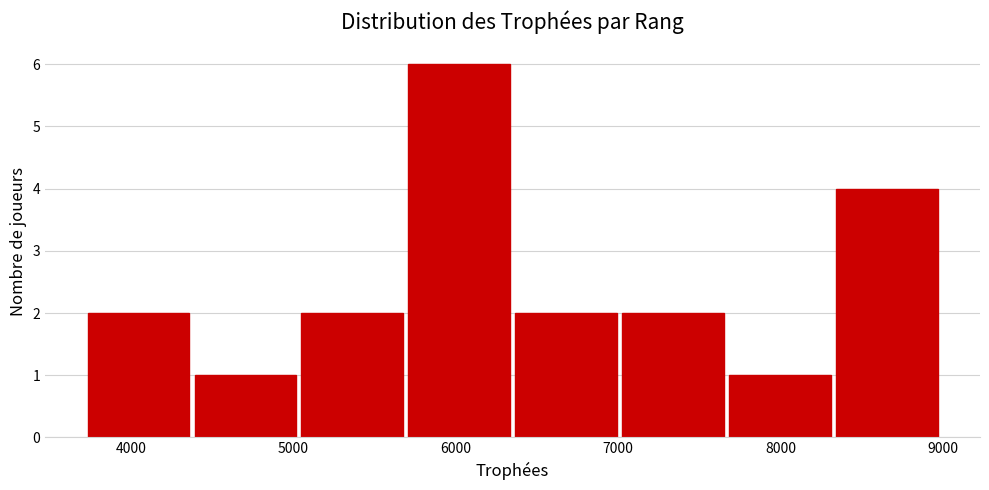

Reading left to right, transcribe this chart: for each bar, give the range it covers on the x-axis and its height. Neither the bar edges nor the heights are printed on the chart, so give them approximately, as read against the axes.

3700 to 4400: 2
4400 to 5000: 1
5000 to 5700: 2
5700 to 6400: 6
6400 to 7000: 2
7000 to 7700: 2
7700 to 8300: 1
8300 to 9000: 4